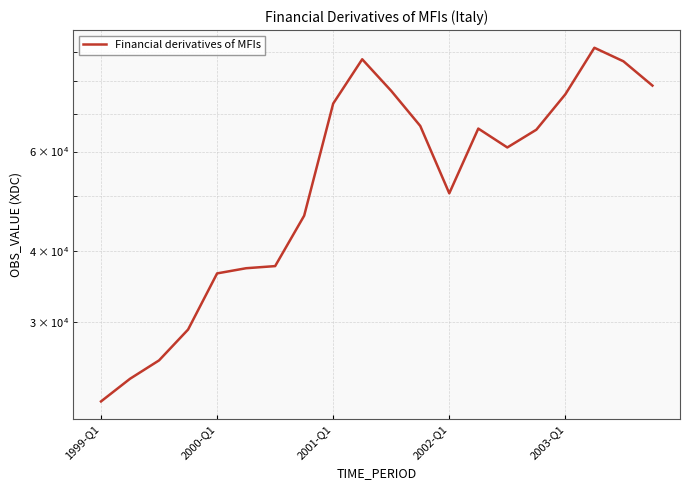

How many lines are shown in the chart?

1